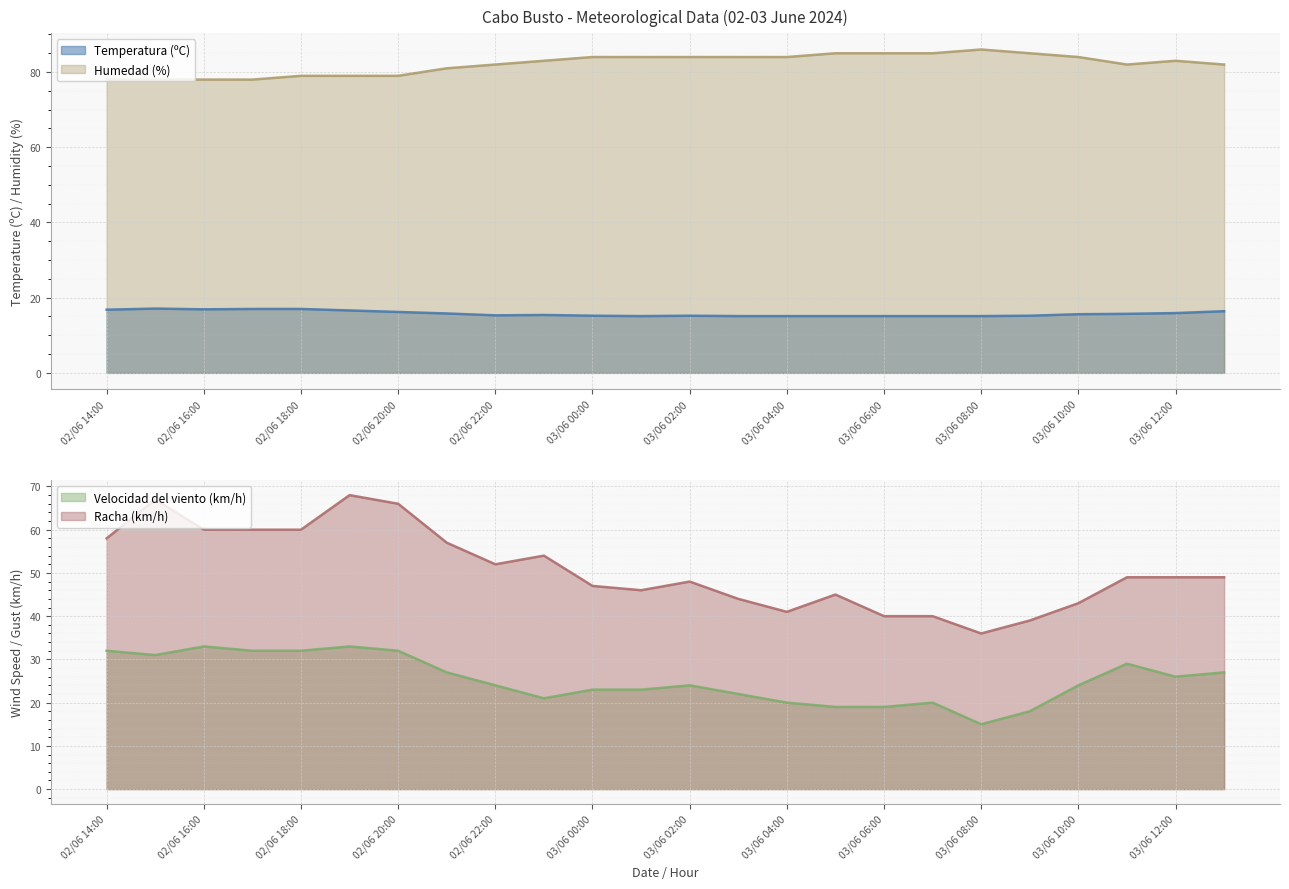

How many interior local peaks does the Racha (km/h) series have?

5